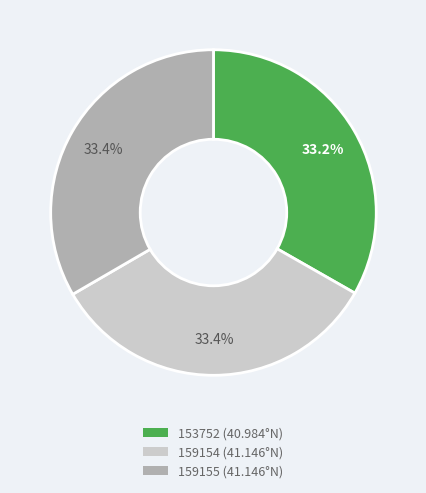

Combined, do 153752 and 159155 account for over 50%?

Yes